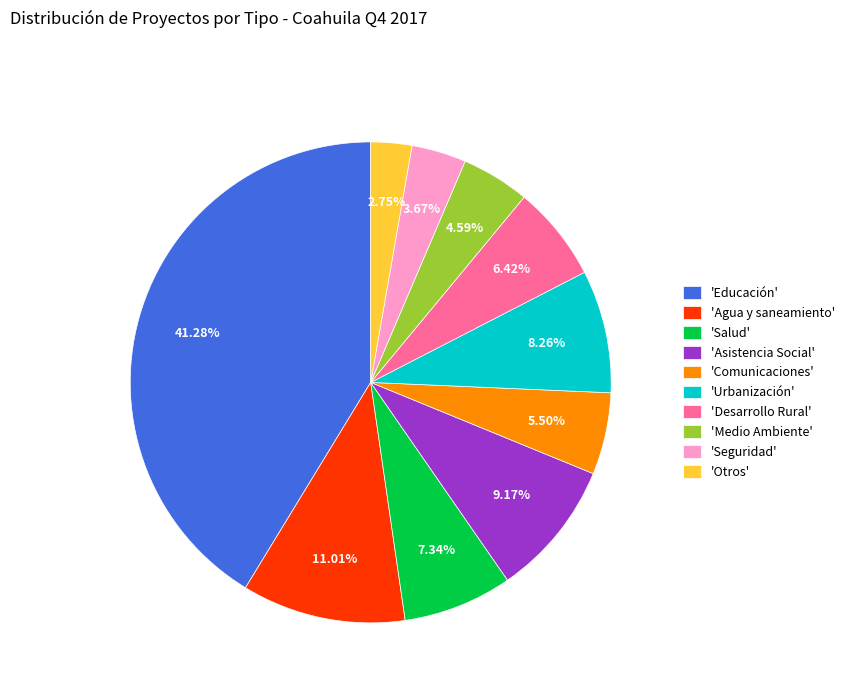

How many slices are in this pie chart?

10